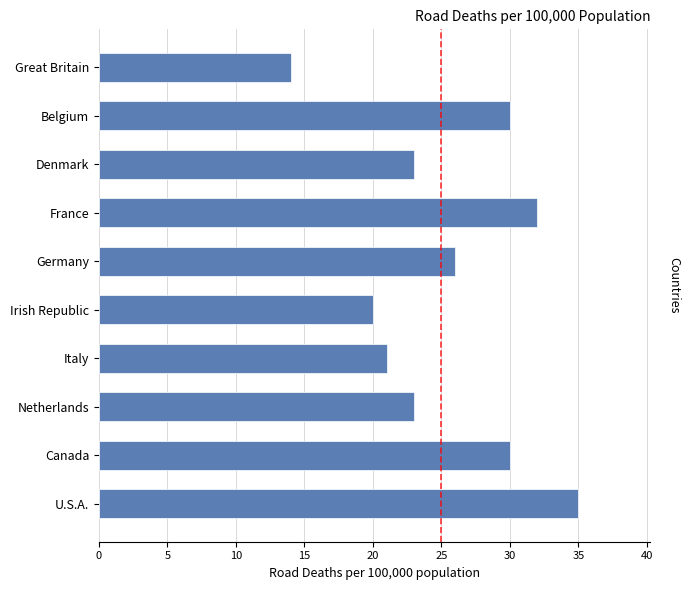

Approximately how many times larger is the value at Denmark compared to France?

0.7